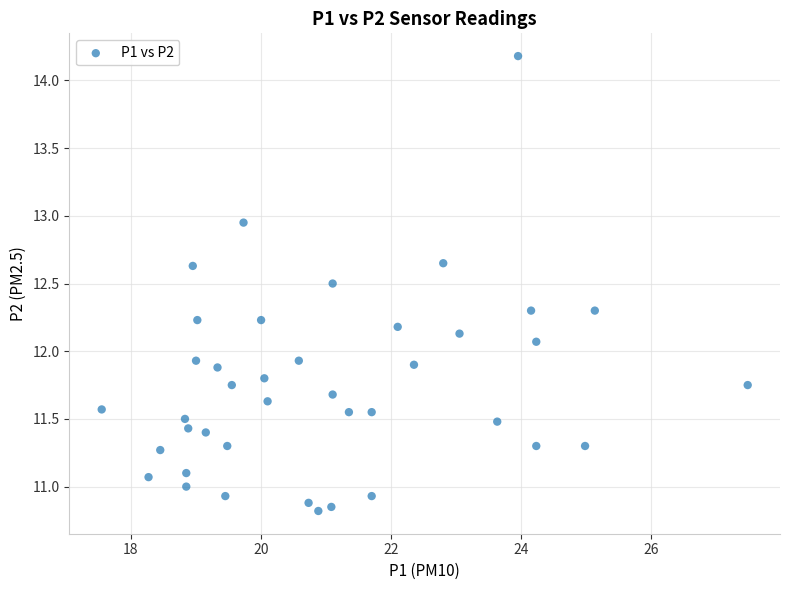

What is the range of X values (max minus min)?

9.9